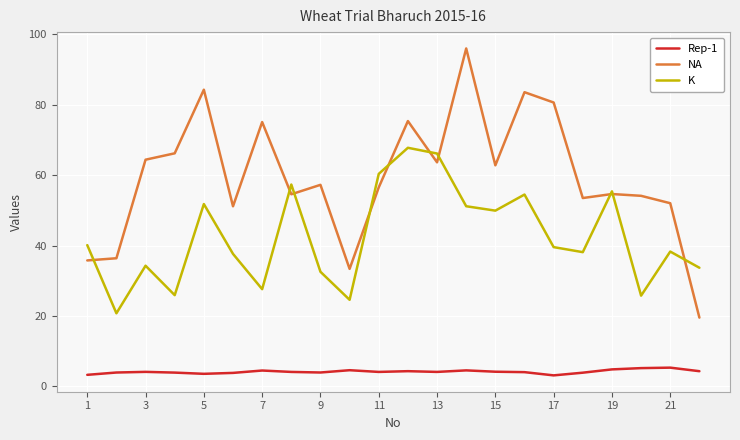

Which series has the largest range (max minus min)?

NA